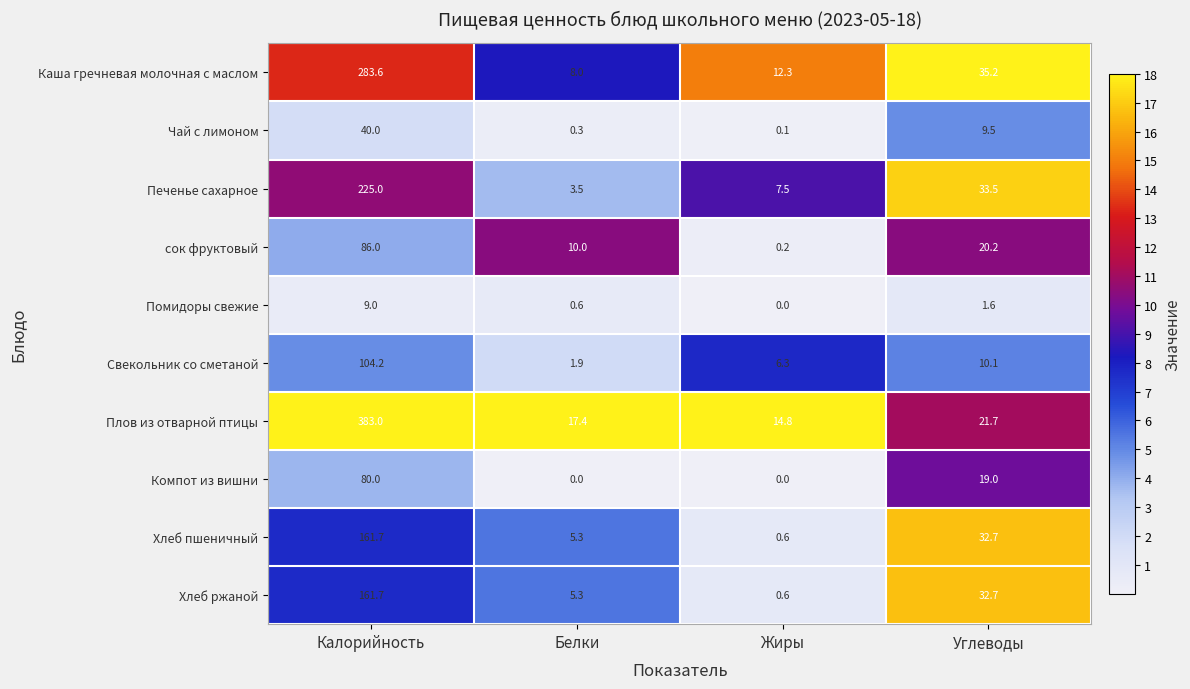

At how many categories does at least one series exceed 5?

4